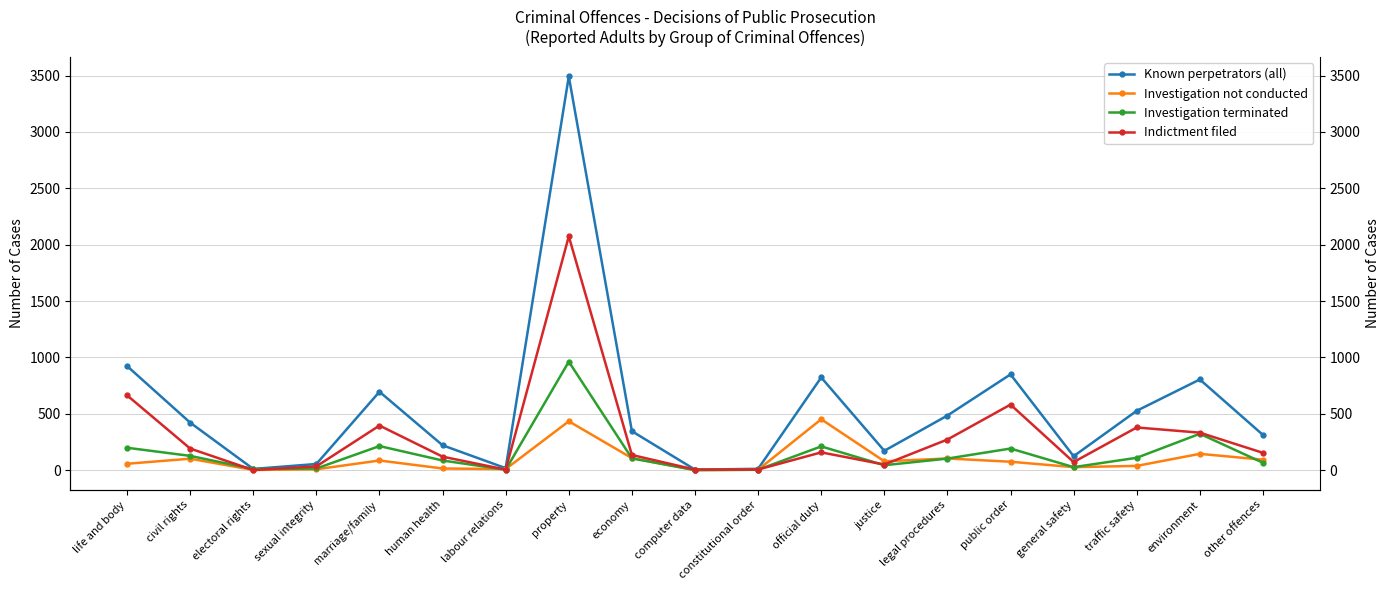

What is the label of the 13th point from the right?

labour relations